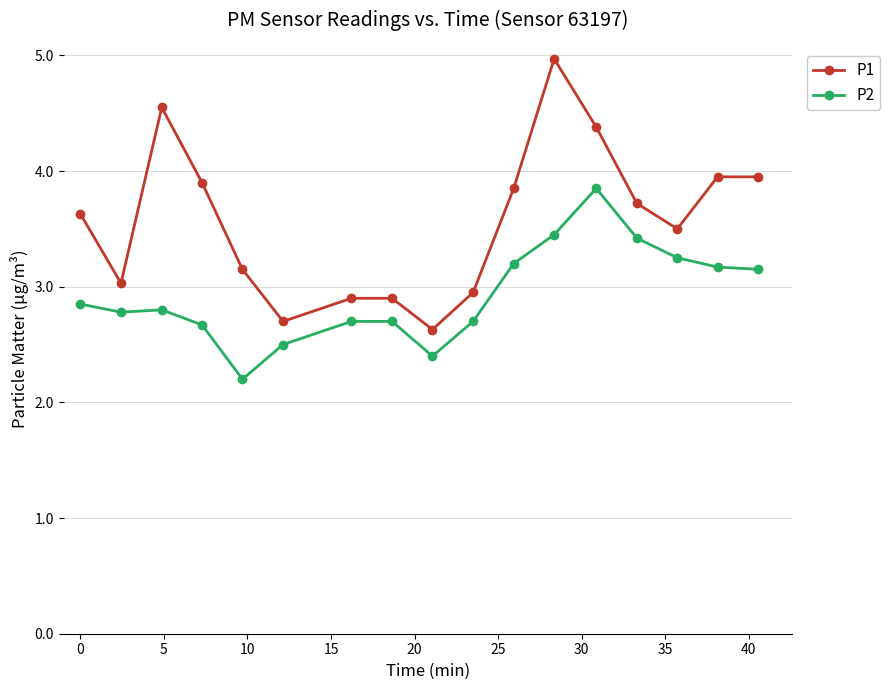

True or false: P1 and P2 cross at least once.

False